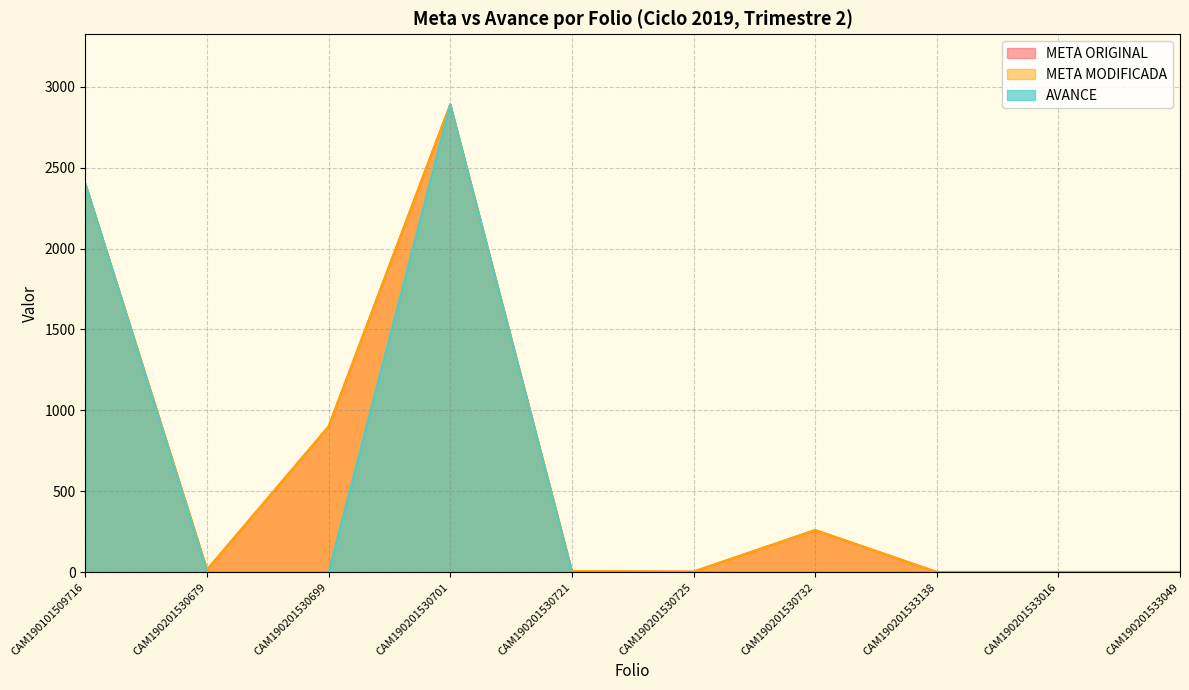

What is the difference between the second highest and second lowest values in the META ORIGINAL series?

2399